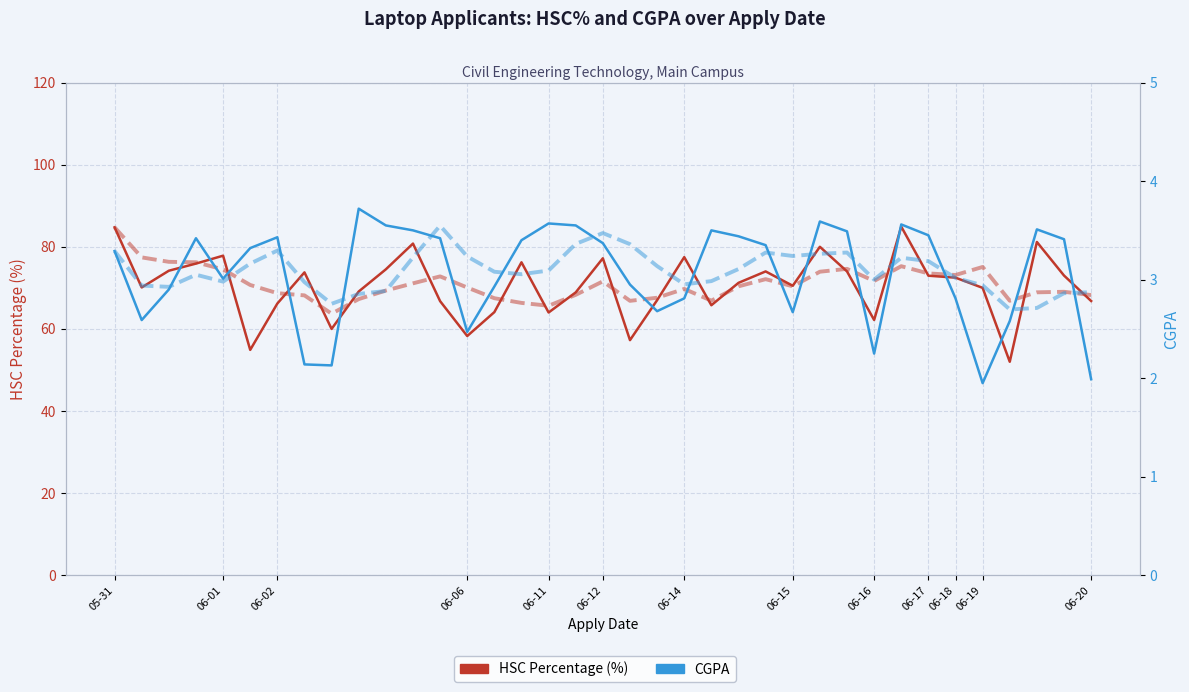

Which series has the widest spread of values?

HSC Percentage (%)